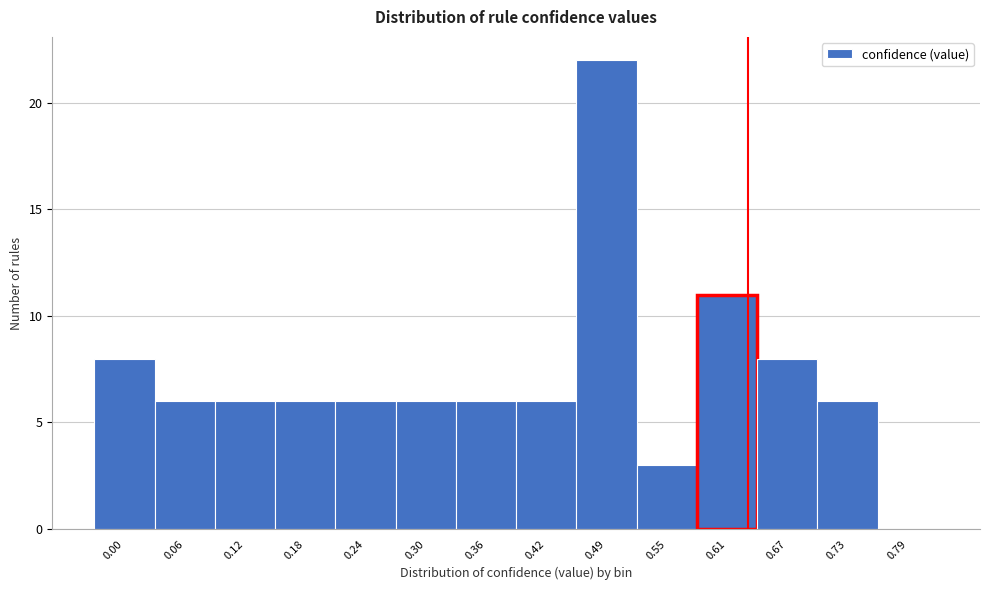

Reading right to left, list all the values displayed in this chart.

0.79=0	0.73=6	0.67=8	0.61=11	0.55=3	0.49=22	0.42=6	0.36=6	0.30=6	0.24=6	0.18=6	0.12=6	0.06=6	0.00=8